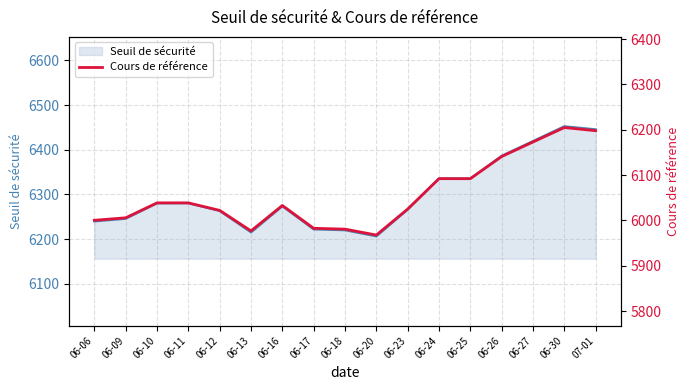

Reading left to right, what are all the values shown in this chart?

06-06=6000.4	06-09=6005.9	06-10=6038.8	06-11=6038.8	06-12=6022.2	06-13=5977.0	06-16=6033.1	06-17=5982.7	06-18=5980.9	06-20=5967.8	06-23=6025.2	06-24=6092.2	06-25=6092.2	06-26=6141.0	06-27=6173.1	06-30=6204.9	07-01=6198.0